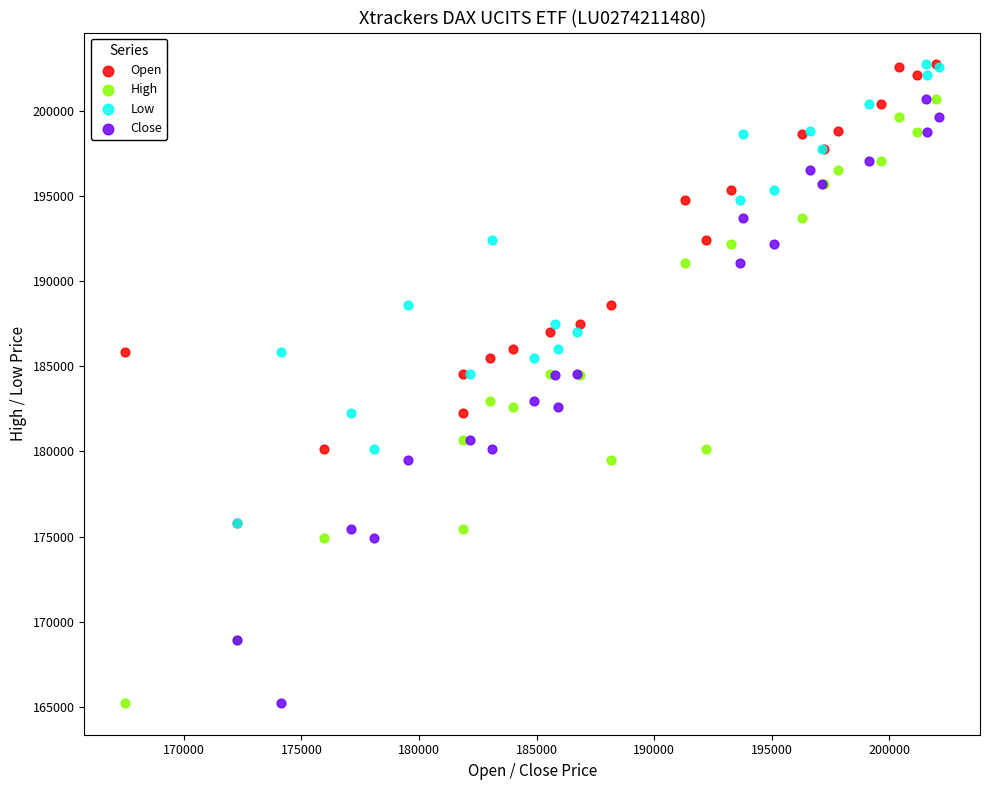

What are all the series names shown in the legend?

Open, High, Low, Close